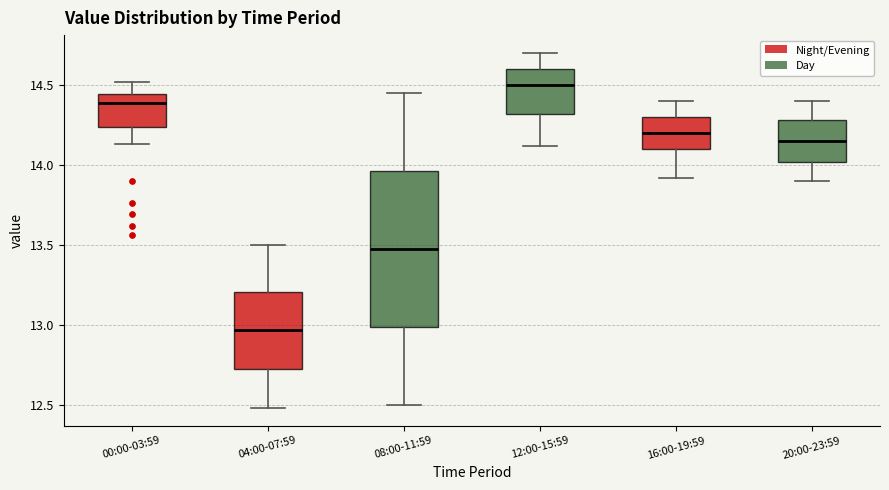

Reading left to right, transcribe this box plot: for each box, give where its median line is, the range the box spans, and where its two whiskers end, as read against the y-axis. The values are not printed on the chart, so give them approximately, as read against the axis.

00:00-03:59: median 14.40, box 14.25 to 14.45, whiskers 14.15 to 14.50
04:00-07:59: median 12.95, box 12.70 to 13.20, whiskers 12.50 to 13.50
08:00-11:59: median 13.50, box 13.00 to 13.95, whiskers 12.50 to 14.45
12:00-15:59: median 14.50, box 14.30 to 14.60, whiskers 14.10 to 14.70
16:00-19:59: median 14.20, box 14.10 to 14.30, whiskers 13.90 to 14.40
20:00-23:59: median 14.15, box 14.00 to 14.30, whiskers 13.90 to 14.40